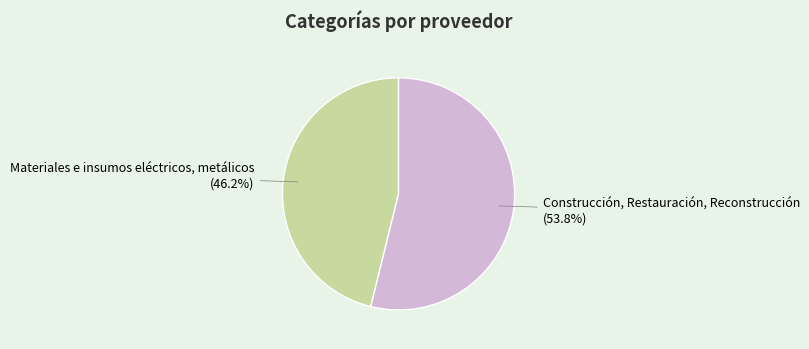

How much of the chart is everything except Materiales e insumos eléctricos, metálicos?

53.8%